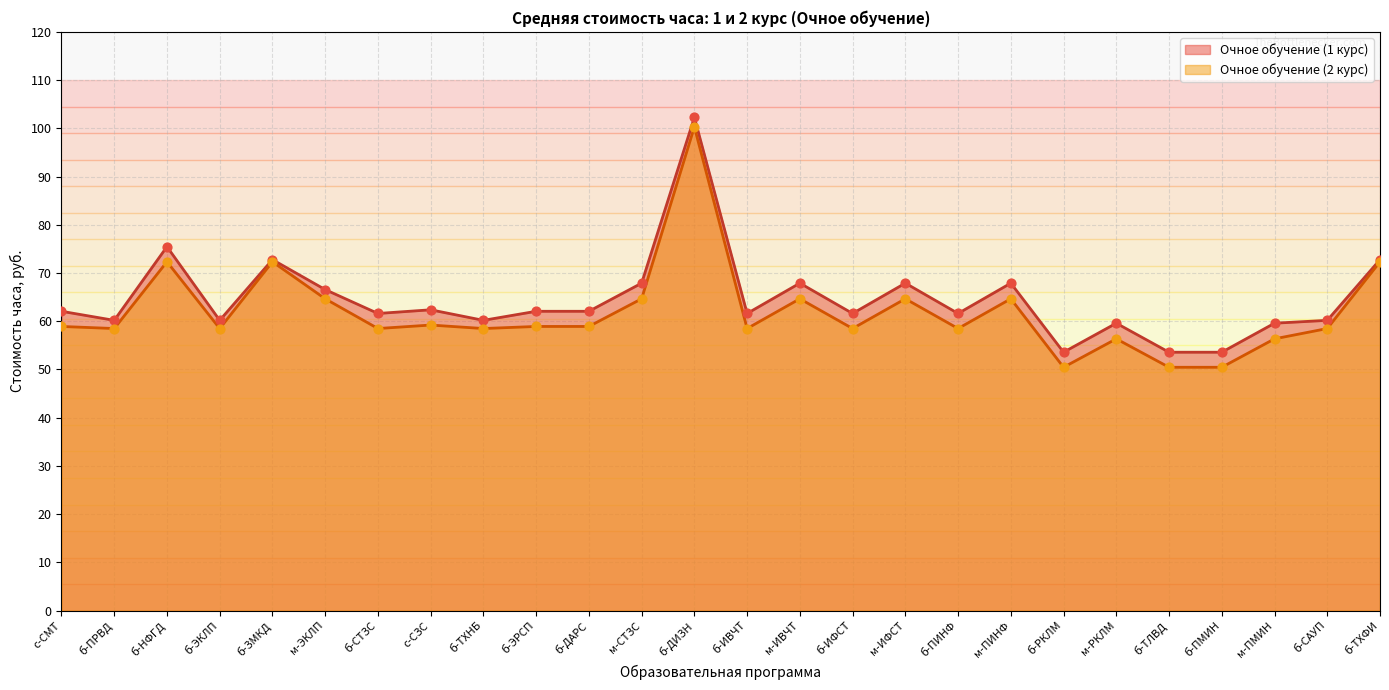

Which series contains the lowest Y value?

Очное обучение (2 курс)